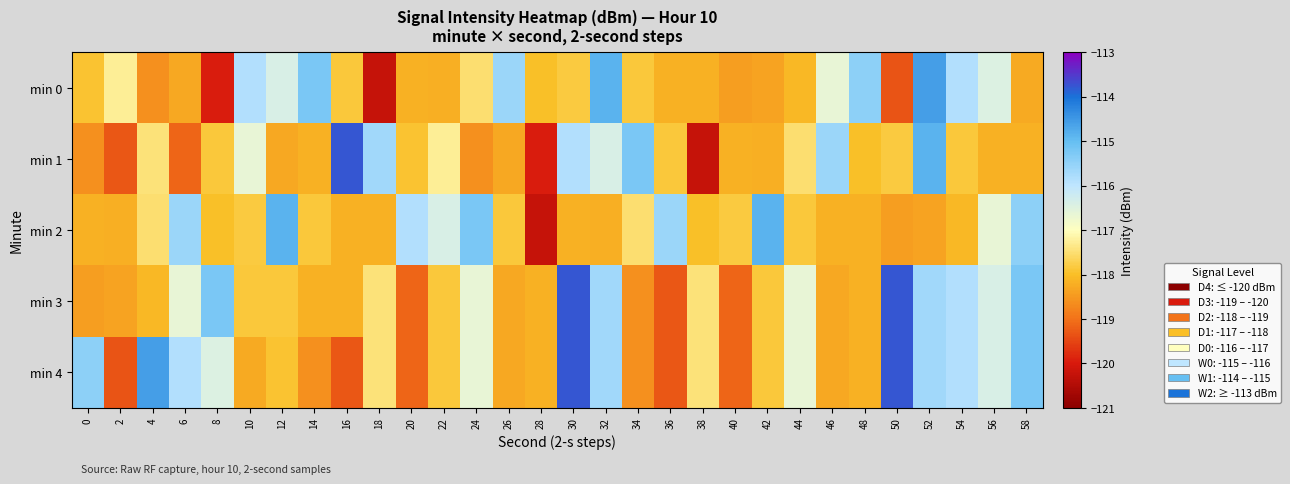

How many categories are shown in the chart?

30